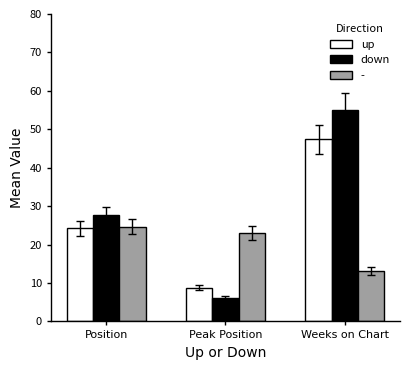

What is the label of the 2nd bar from the right?

Peak Position